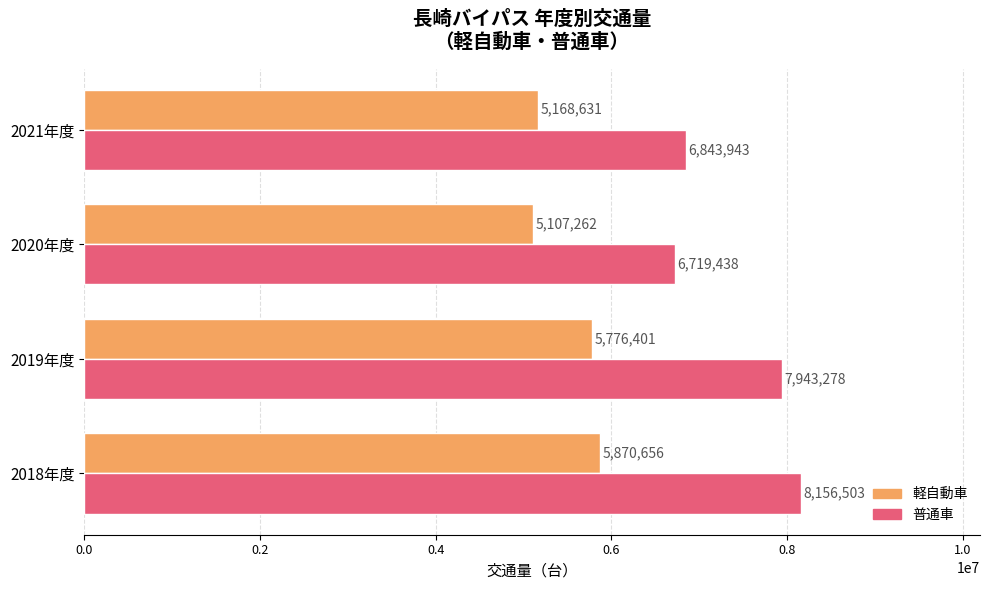

At which category is the sum across all series the highest?

2018年度